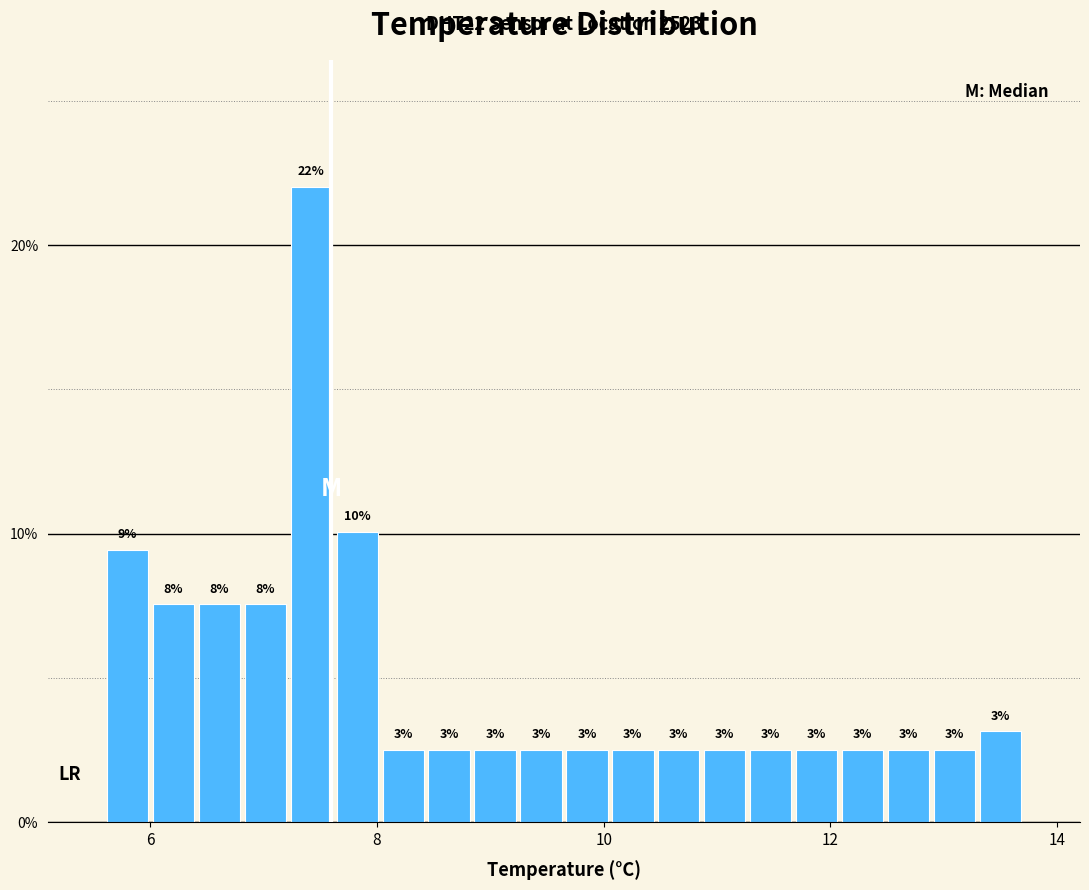

Around what value on the x-axis is the tallest bar? Give the approximate position of its centre, as read against the axis.

7.4